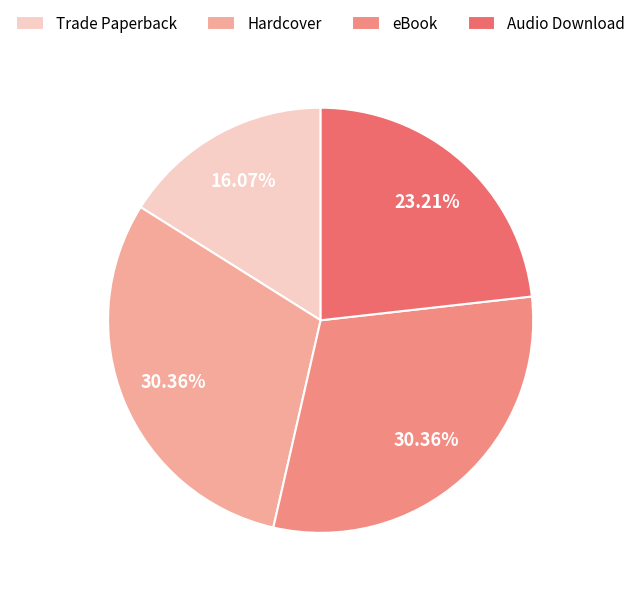

Which category has the smallest portion of the pie?

Trade Paperback